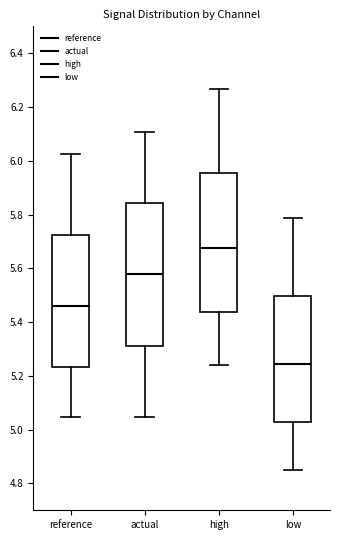

Which box has the highest median line?

high